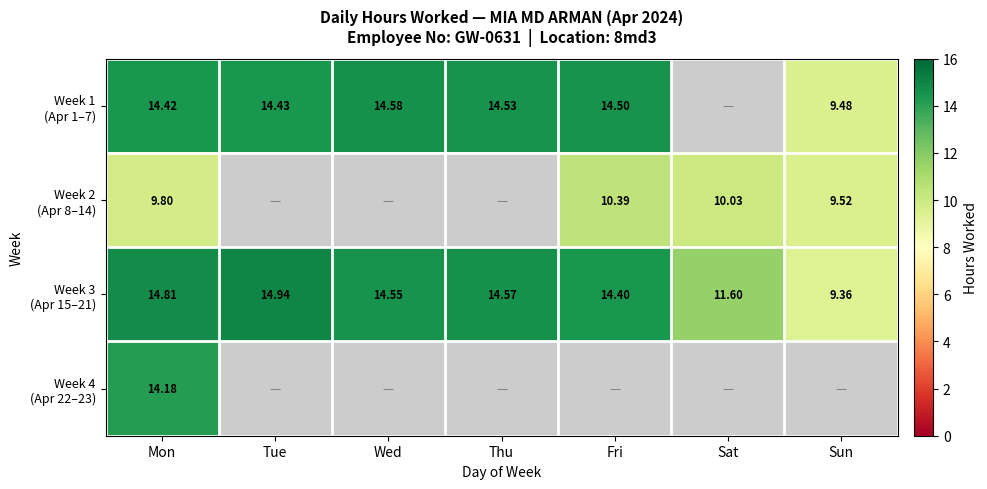

At which category is the sum across all series the highest?

Mon